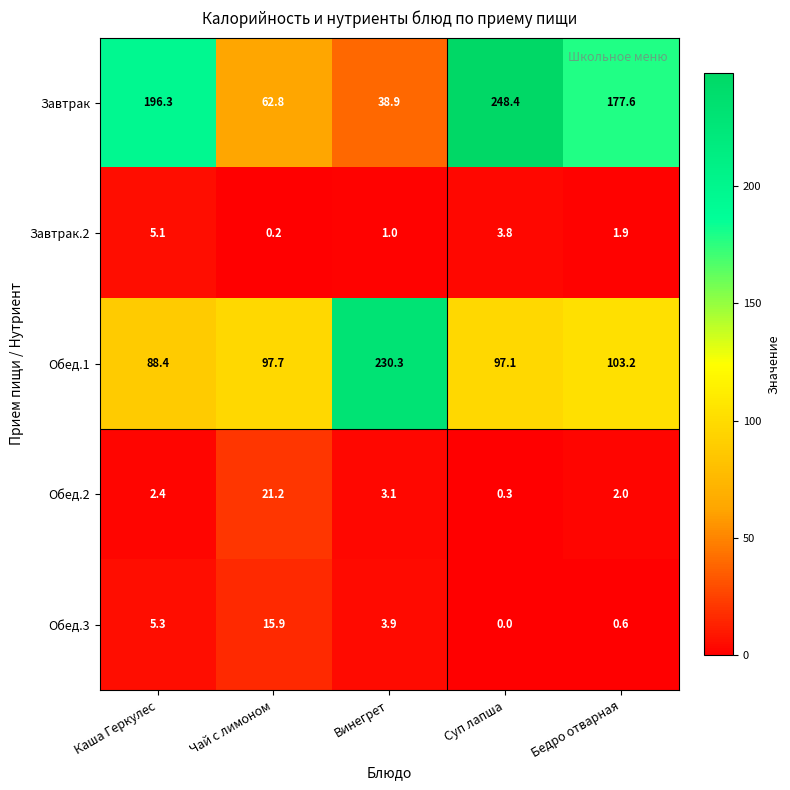

The Обед.1 series shows 53.1 at Винегрет. True or false?

False